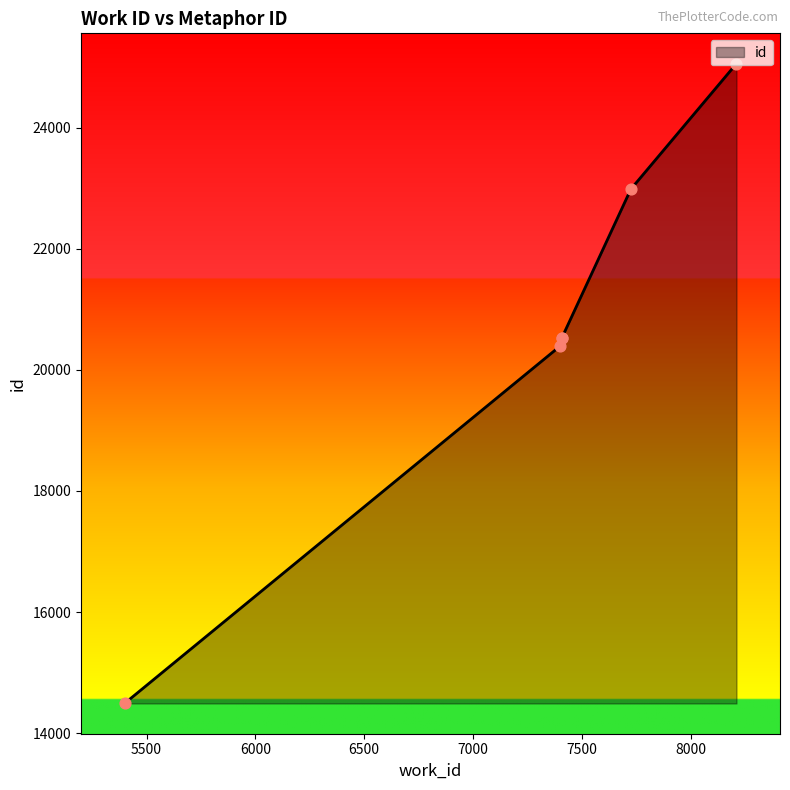

What is the change in value from 7399 to 7725?

+2594